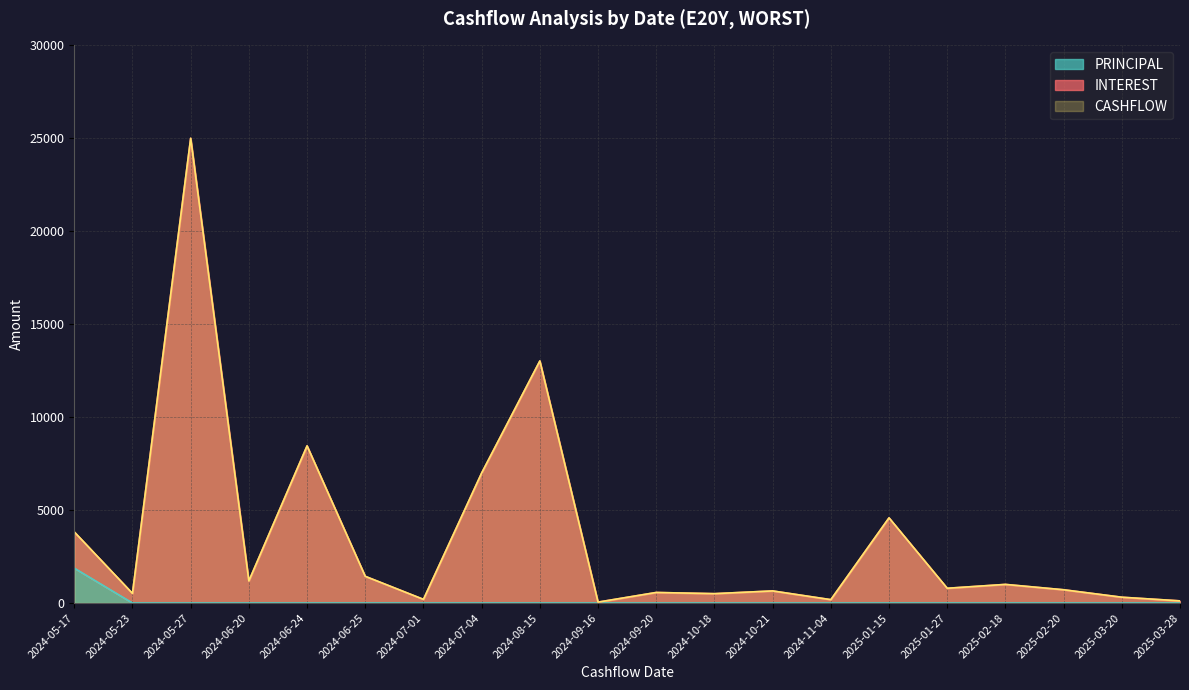

What is the difference between the second highest and second lowest values in the INTEREST series?

12908.0